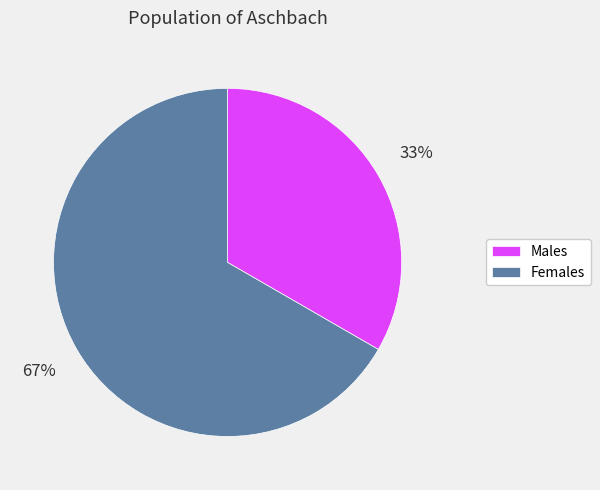

To the nearest percent, what percentage of the pie is Females?

67%